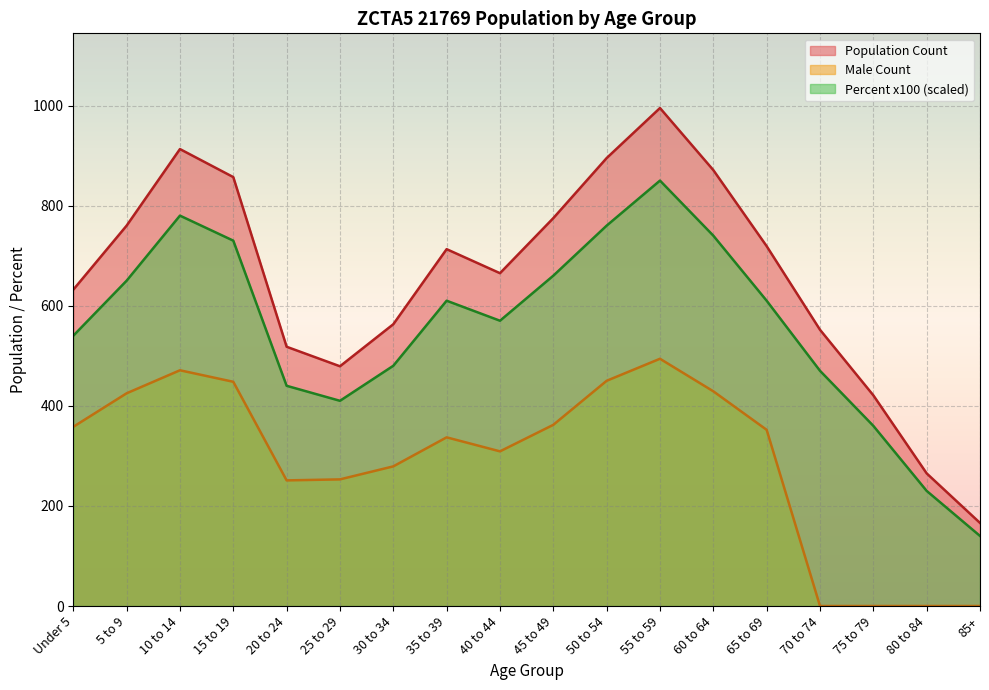

Reading left to right, list all the values displayed in this chart.

Population Count: 632.0	760.0	913.0	857.0	518.0	479.0	563.0	713.0	665.0	775.0	895.0	995.0	871.0	719.0	552.0	421.0	265.0	166.0
Male Count: 358.0	425.0	471.0	448.0	251.0	253.0	279.0	337.0	309.0	362.0	450.0	494.0	429.0	352.0	0.0	0.0	0.0	0.0
Percent of Total: 540.0	650.0	780.0	730.0	440.0	410.0	480.0	610.0	570.0	660.0	760.0	850.0	740.0	610.0	470.0	360.0	230.0	140.0